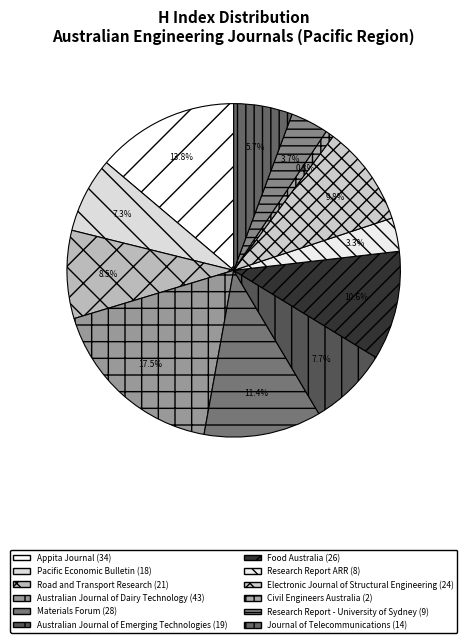

Approximately how many times larger is the value at Road and Transport Research compared to Australian Journal of Emerging Technologies?

1.1